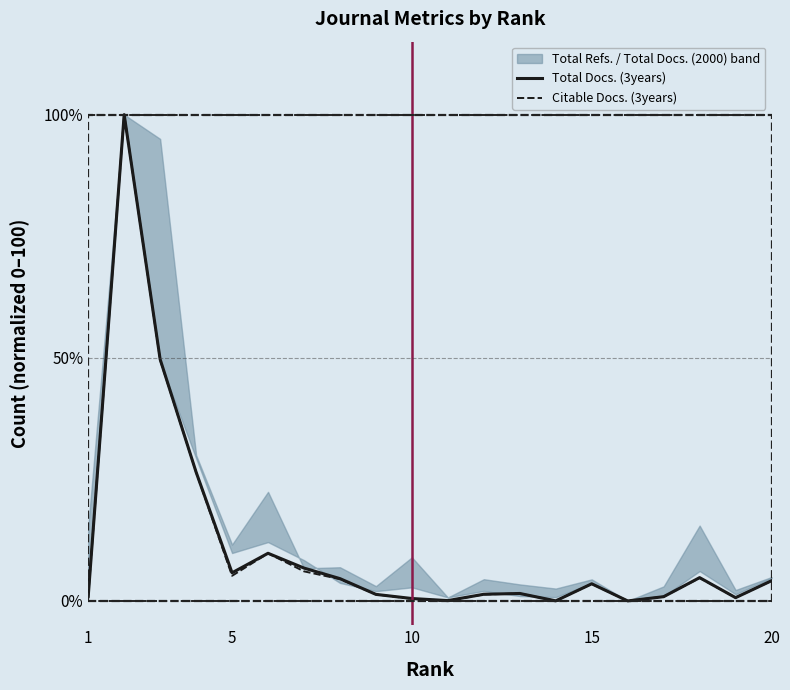

The Citable Docs. (3years) series shows 1.2 at 5. True or false?

False